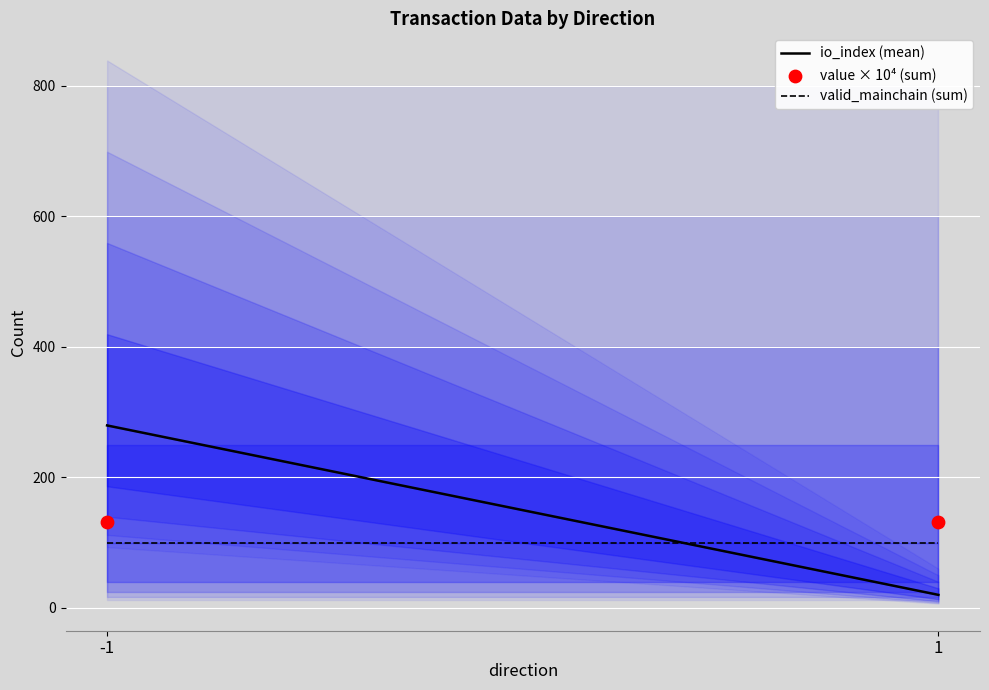

Which series reaches the minimum Y coordinate?

io_index (mean)